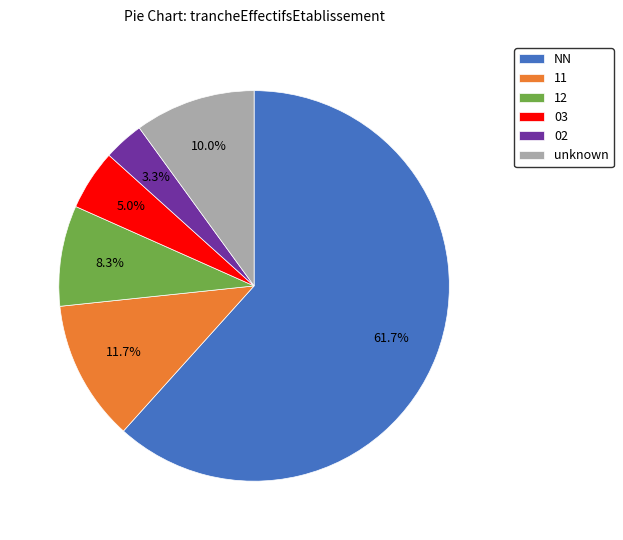

How many slices are in this pie chart?

6